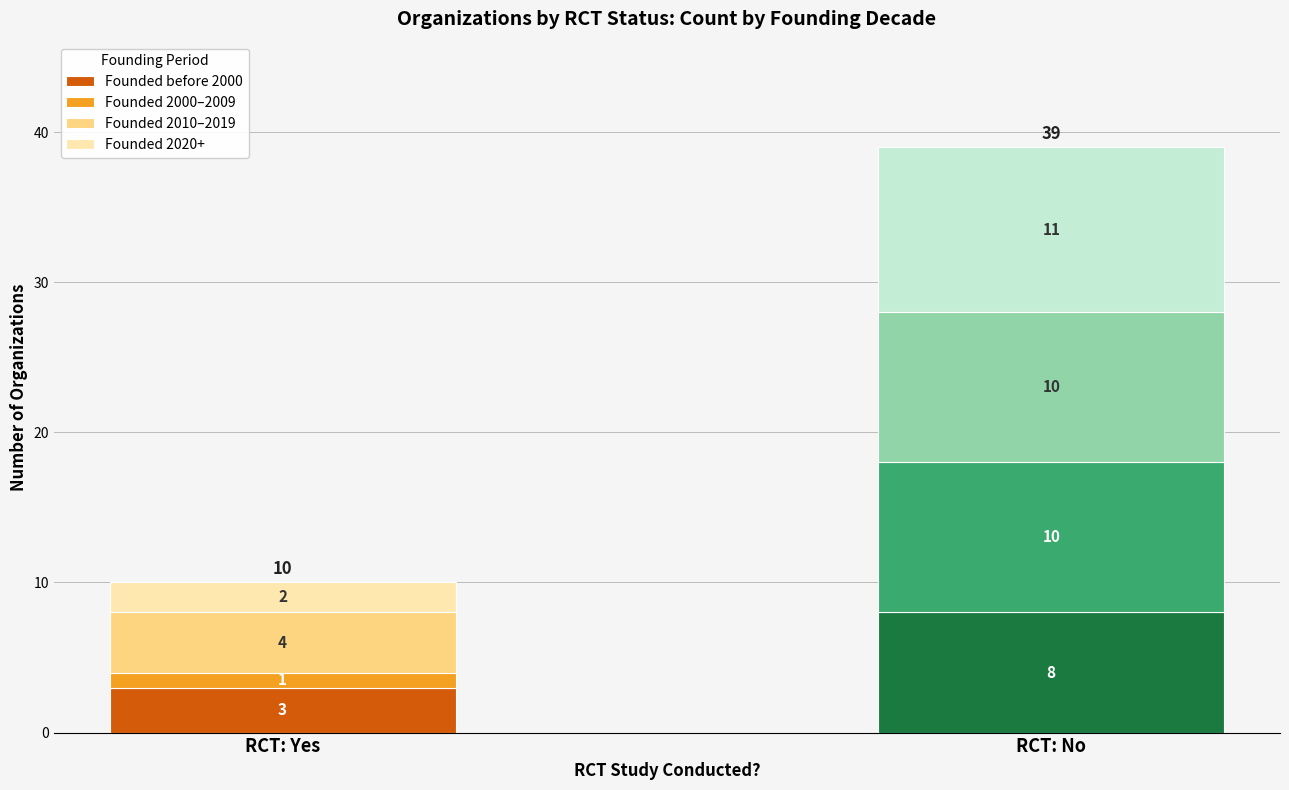

Count the number of data series in this chart.

4